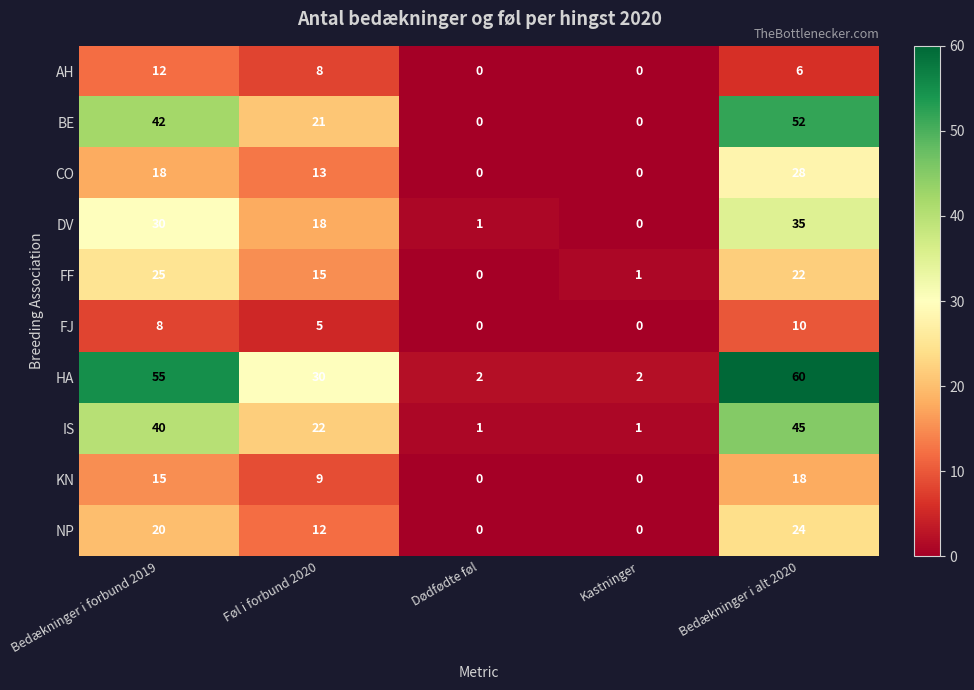

Rank the series by their maximum value, from highest to lowest.

HA, BE, IS, DV, CO, FF, NP, KN, AH, FJ